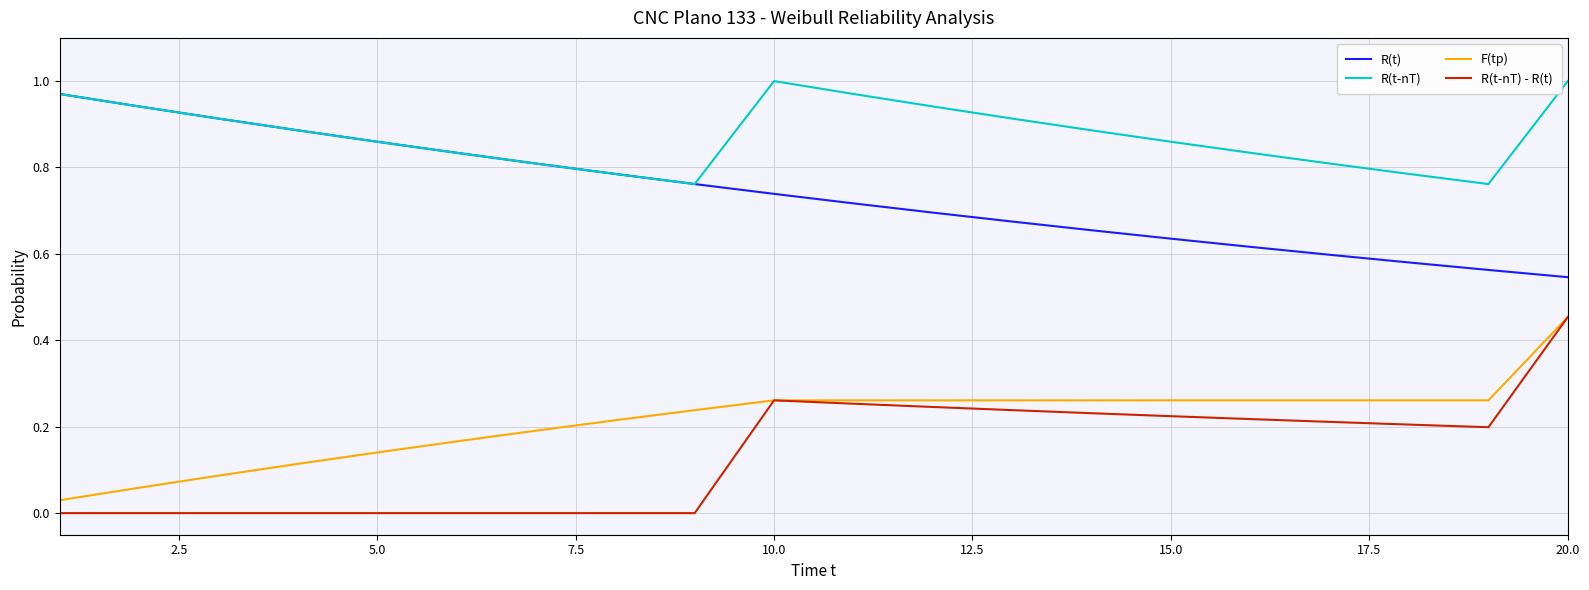

Is this an area chart (filled region under the line)?

No